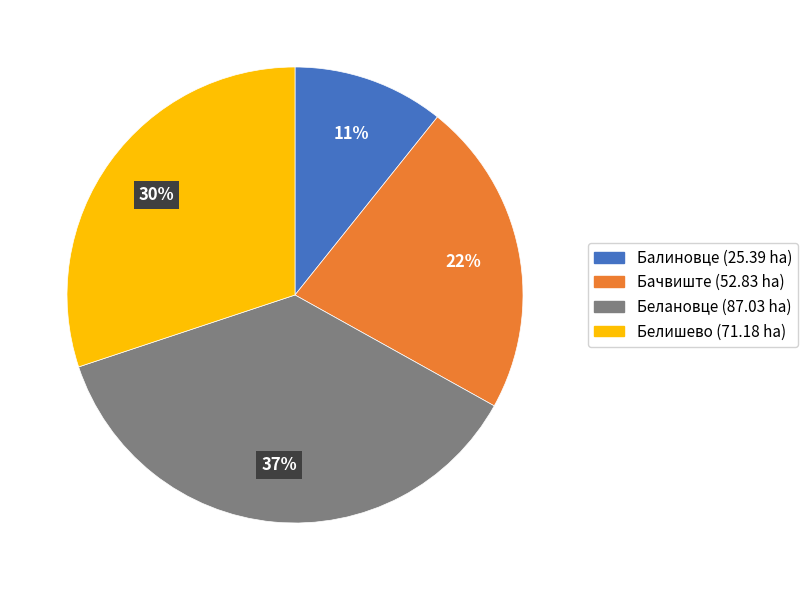

To the nearest percent, what is the difference between the largest and smallest slice percentages?

26%